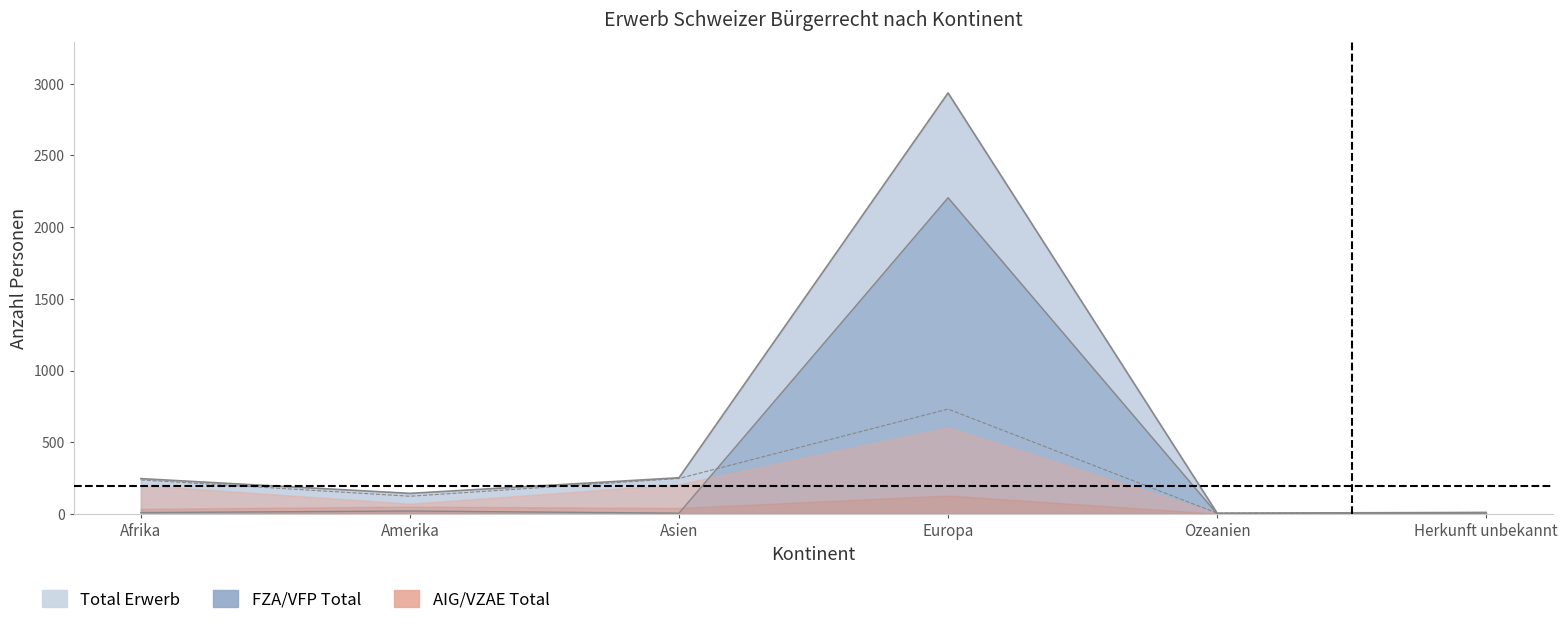

What is the lowest value of the Total Erwerb series?

5